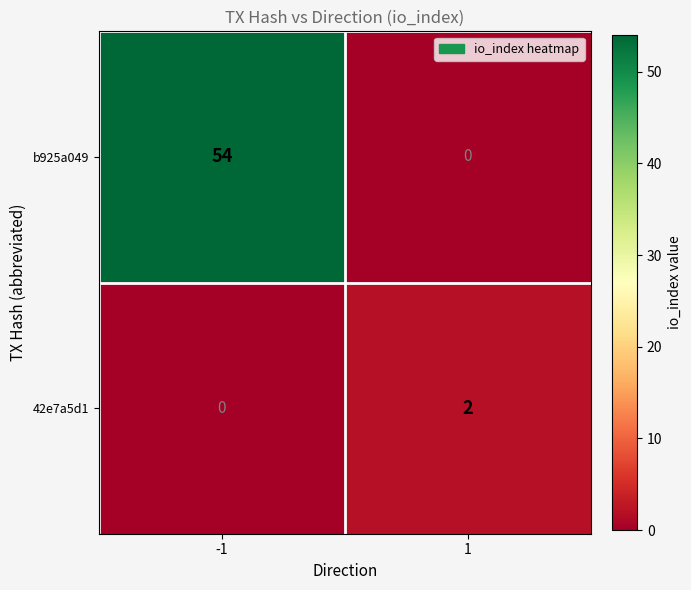

What is the maximum value for b925a049?

54